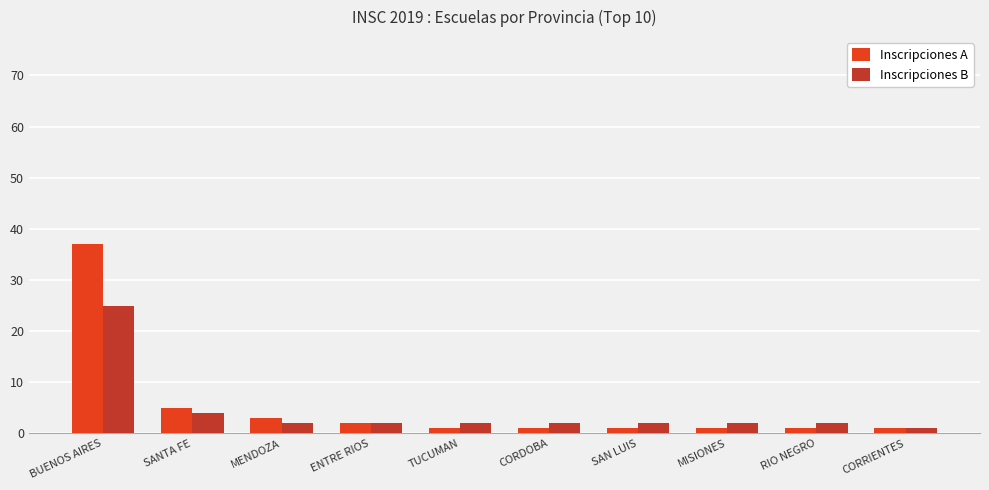

Which series has the largest range (max minus min)?

Inscripciones A